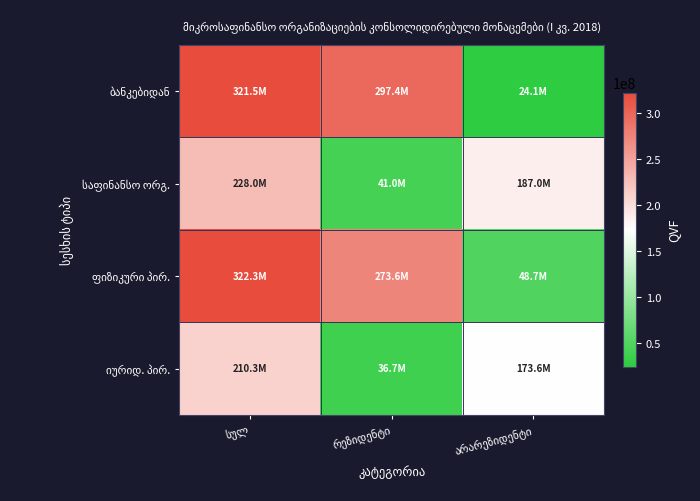

Is it true that ფიზიკური პირ. equals 187491932.2 at რეზიდენტი?

False